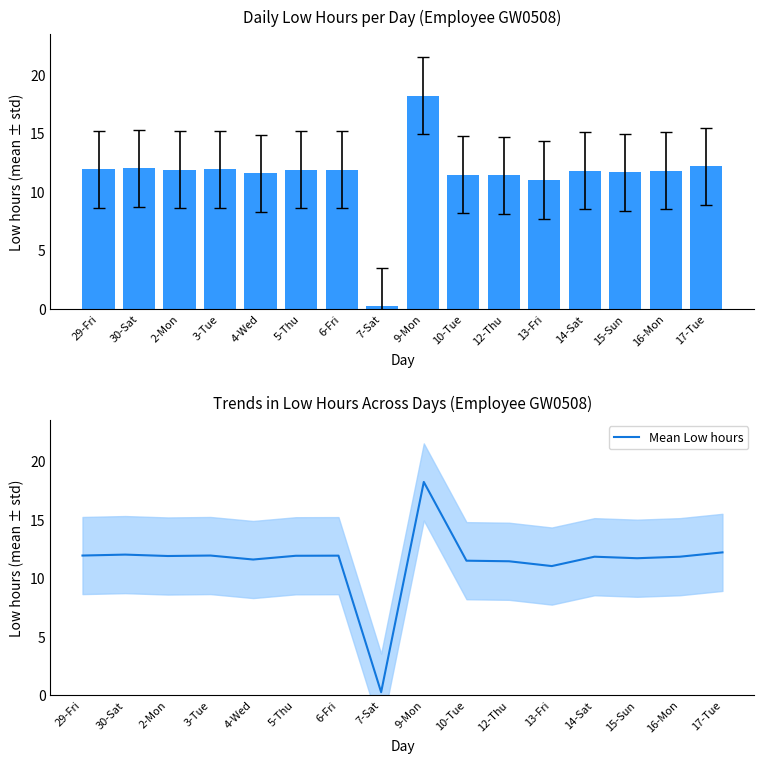

At which label does Mean Low hours reach its minimum?

7-Sat